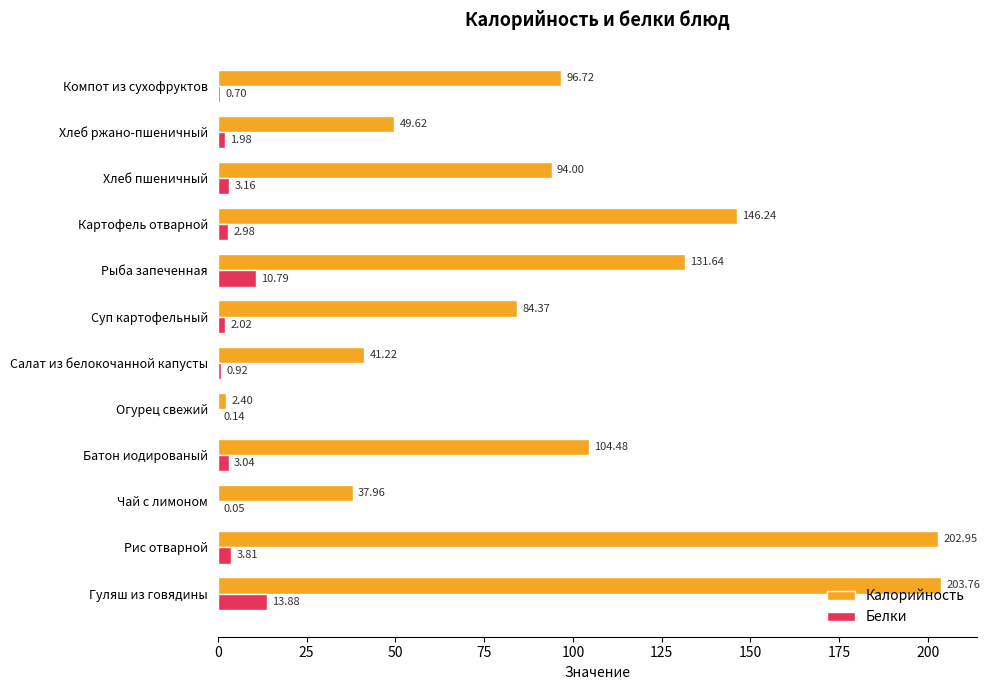

At which category is the sum across all series the highest?

Гуляш из говядины